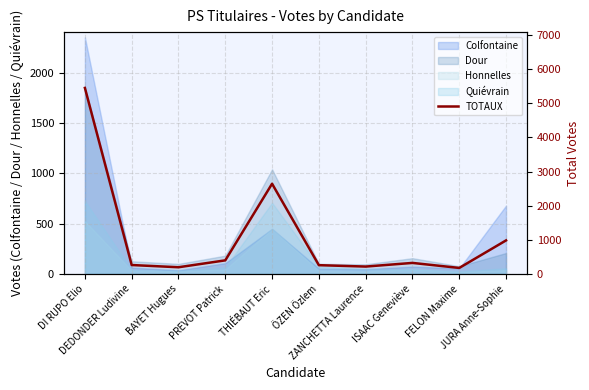

What is the sum of the values at ÖZEN Özlem and ZANCHETTA Laurence?

473